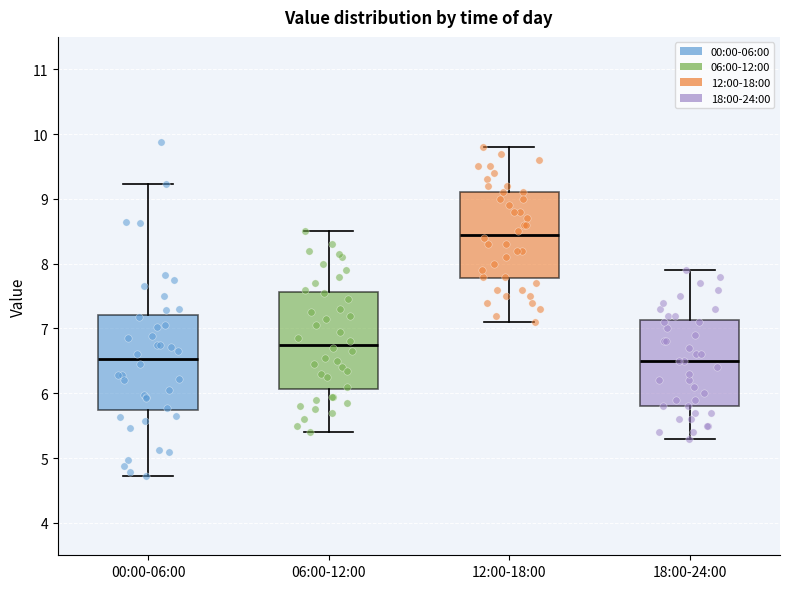

Where is the upper edge of the box for 00:00-06:00 on the y-axis? The values are not printed on the chart, so give them approximately, as read against the axis.

7.2